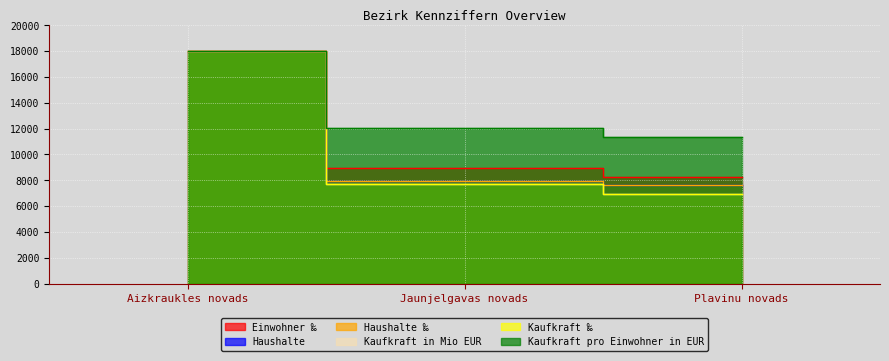

What is the sum of all Haushalte ‰ values?

33566.8